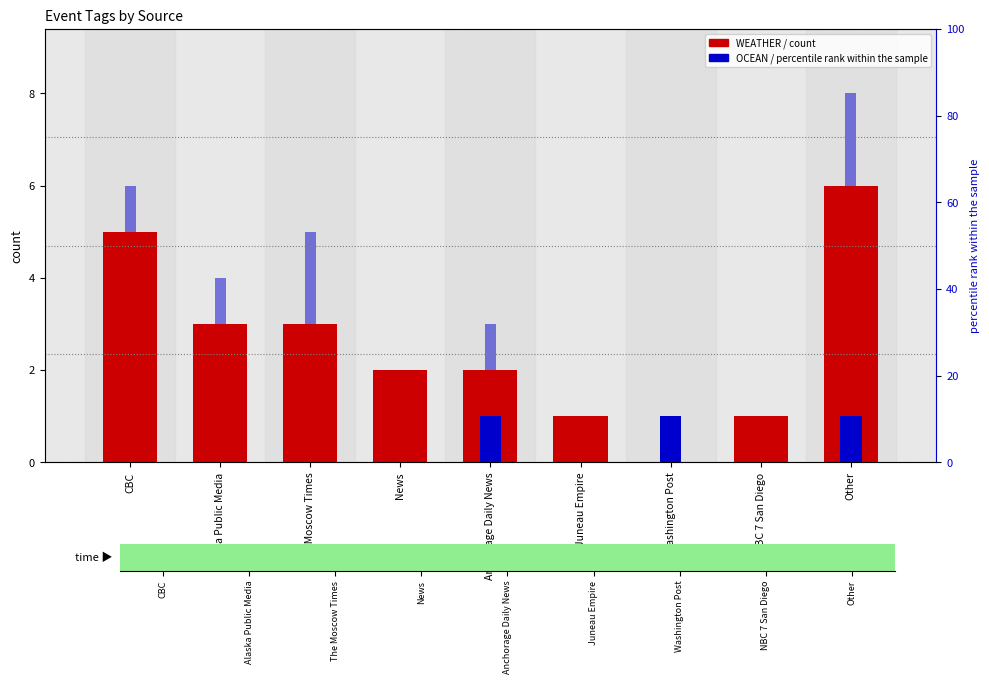

At which label does WATER first exceed 1?

The Moscow Times